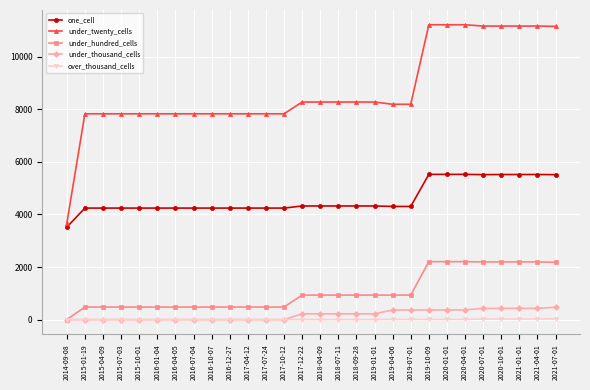

What is the label of the 9th point from the right?

2019-07-01